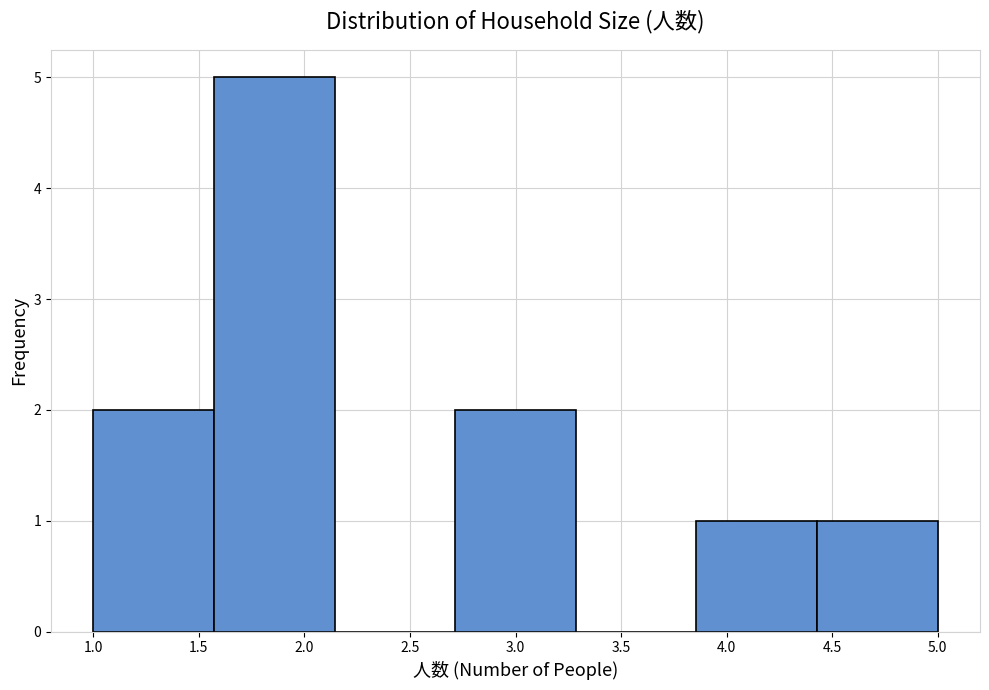

Reading left to right, list every bar in this chart as the range it spans on the x-axis followed by its height. Neither the bar edges nor the heights are printed on the chart, so give them approximately, as read against the axes.

1.00 to 1.55: 2
1.55 to 2.15: 5
2.15 to 2.70: 0
2.70 to 3.30: 2
3.30 to 3.85: 0
3.85 to 4.45: 1
4.45 to 5.00: 1